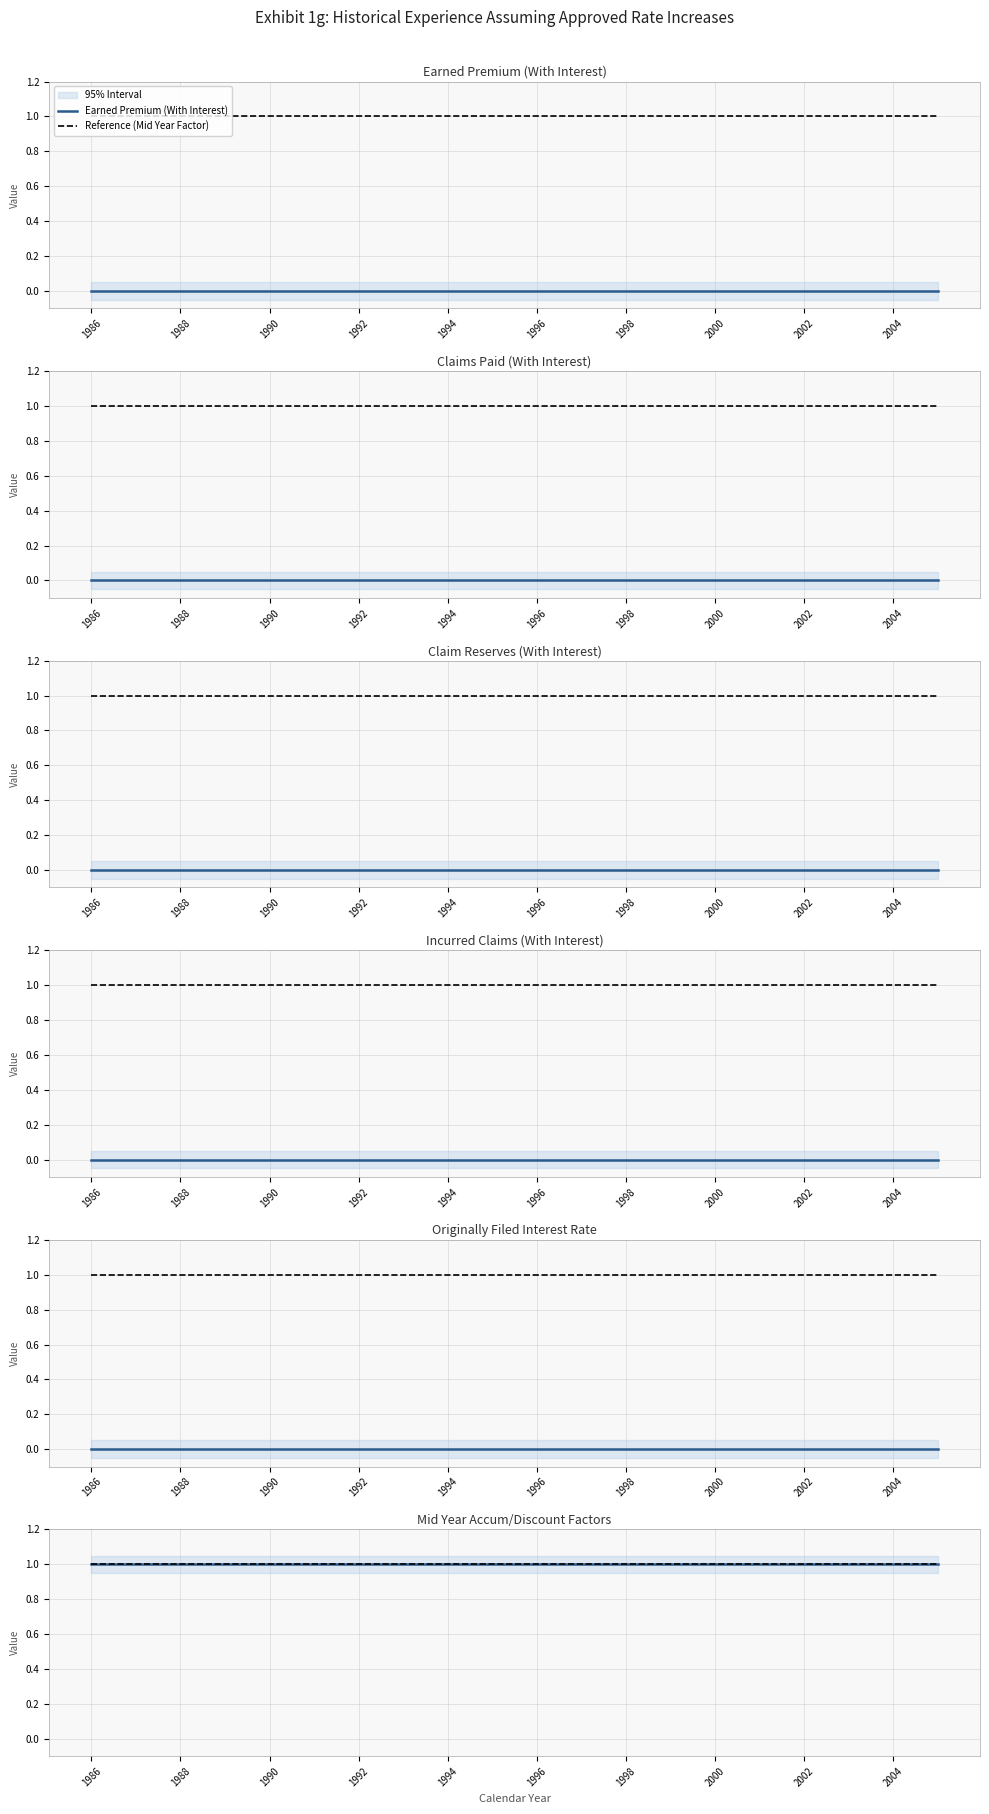

Reading left to right, transcribe all the data shown in this chart.

Earned Premium (With Interest): 0	0	0	0	0	0	0	0	0	0	0	0	0	0	0	0	0	0	0	0
Claims Paid (With Interest): 0	0	0	0	0	0	0	0	0	0	0	0	0	0	0	0	0	0	0	0
Claim Reserves (With Interest): 0	0	0	0	0	0	0	0	0	0	0	0	0	0	0	0	0	0	0	0
Incurred Claims (With Interest): 0	0	0	0	0	0	0	0	0	0	0	0	0	0	0	0	0	0	0	0
Originally Filed Interest Rate: 0	0	0	0	0	0	0	0	0	0	0	0	0	0	0	0	0	0	0	0
Mid Year Accum/Discount Factors: 1	1	1	1	1	1	1	1	1	1	1	1	1	1	1	1	1	1	1	1